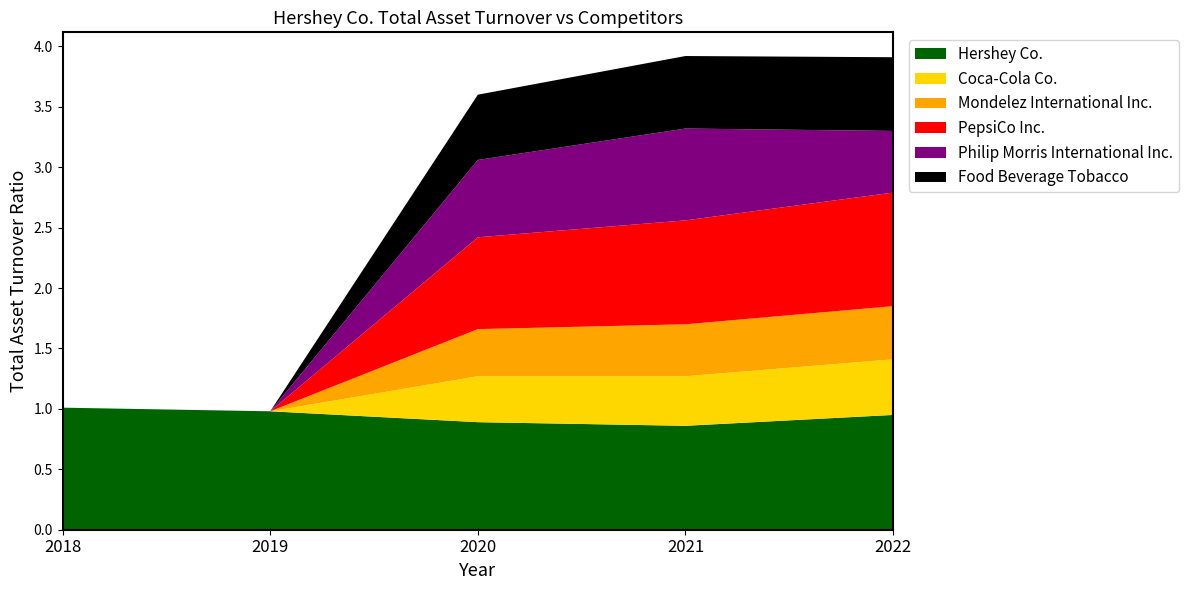

Reading left to right, list all the values displayed in this chart.

Hershey Co.: 2018-12-31=1.0	2019-12-31=1.0	2020-12-31=0.9	2021-12-31=0.9	2022-12-31=0.9
Coca-Cola Co.: 2018-12-31=0.0	2019-12-31=0.0	2020-12-31=0.4	2021-12-31=0.4	2022-12-31=0.5
Mondelez International Inc.: 2018-12-31=0.0	2019-12-31=0.0	2020-12-31=0.4	2021-12-31=0.4	2022-12-31=0.4
PepsiCo Inc.: 2018-12-31=0.0	2019-12-31=0.0	2020-12-31=0.8	2021-12-31=0.9	2022-12-31=0.9
Philip Morris International Inc.: 2018-12-31=0.0	2019-12-31=0.0	2020-12-31=0.6	2021-12-31=0.8	2022-12-31=0.5
Food Beverage Tobacco: 2018-12-31=0.0	2019-12-31=0.0	2020-12-31=0.5	2021-12-31=0.6	2022-12-31=0.6